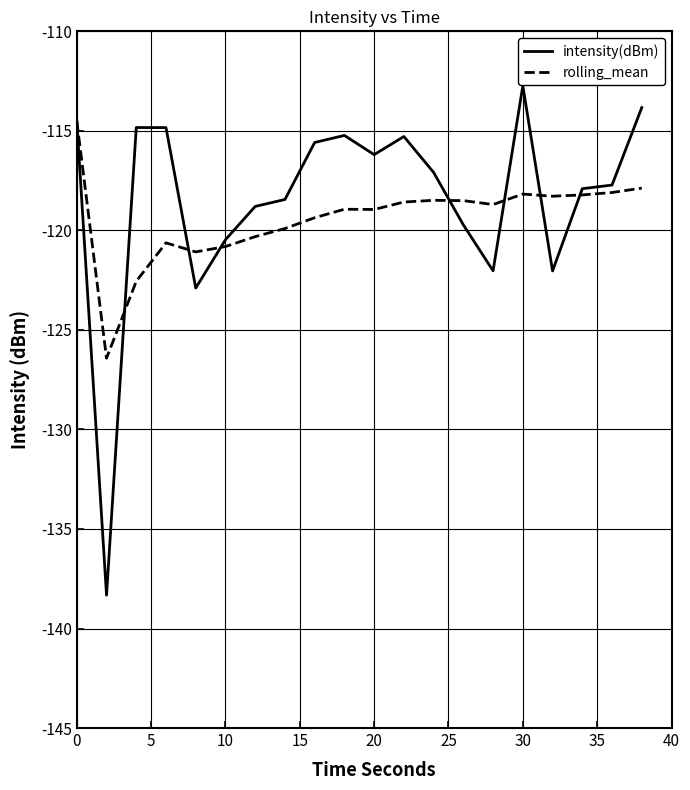

What is the minimum value shown in the chart?

-138.3